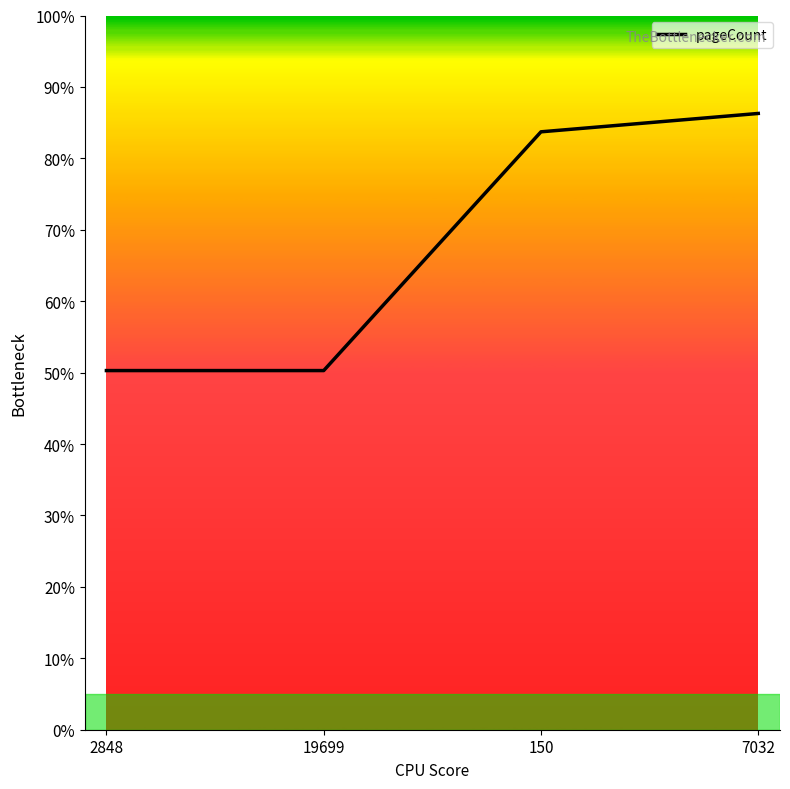

Reading left to right, list all the values displayed in this chart.

2848=352	19699=352	150=586	7032=604